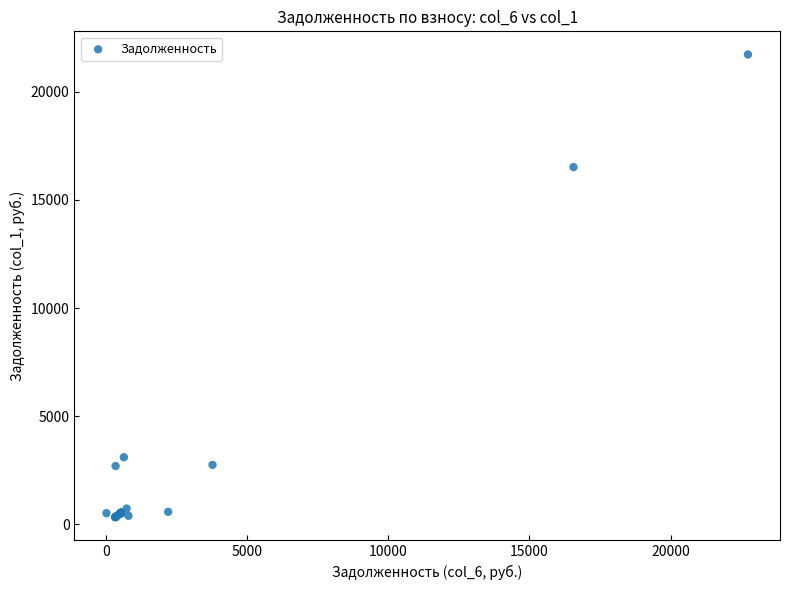

What Y value in the scatter plot is closest to 11027?

16516.6